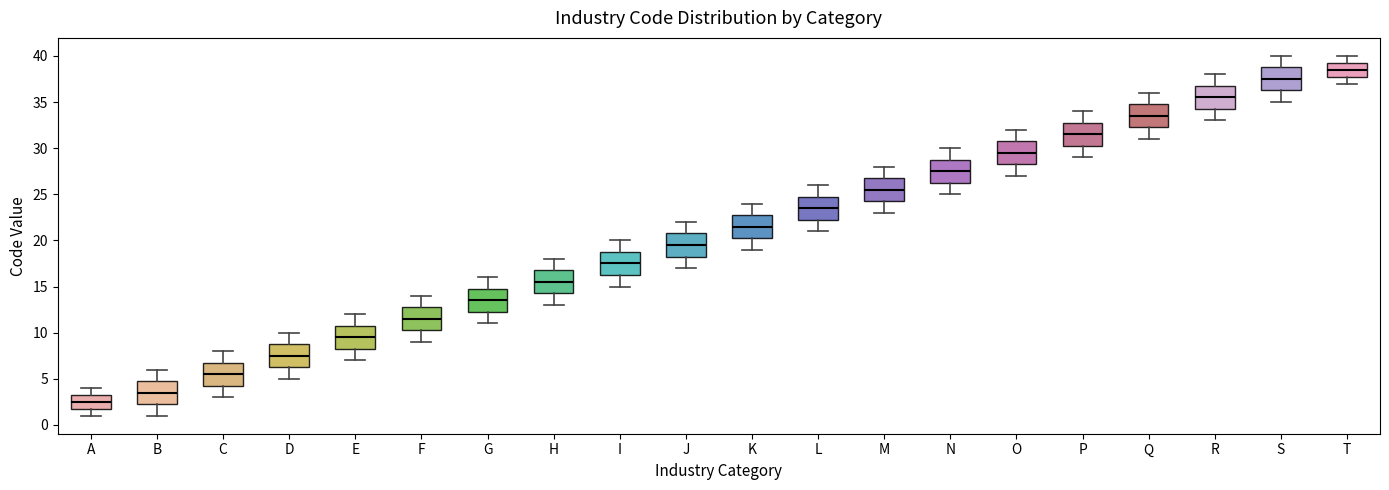

Which box's median line is the lowest?

A